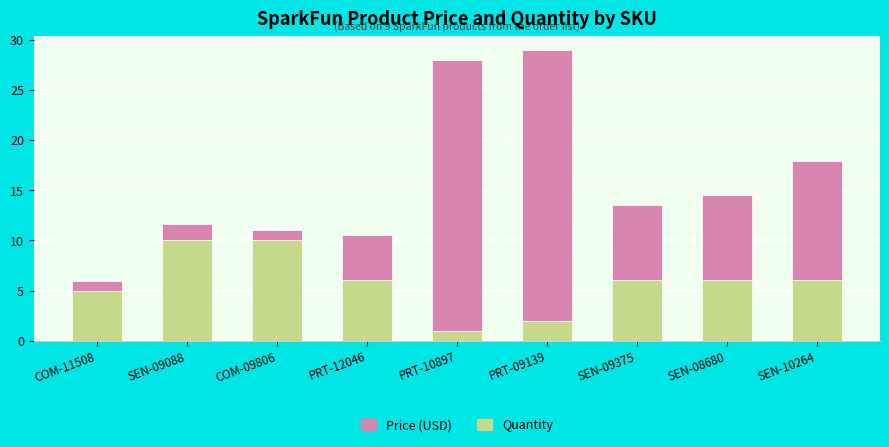

What is the minimum value for Quantity?

1.0